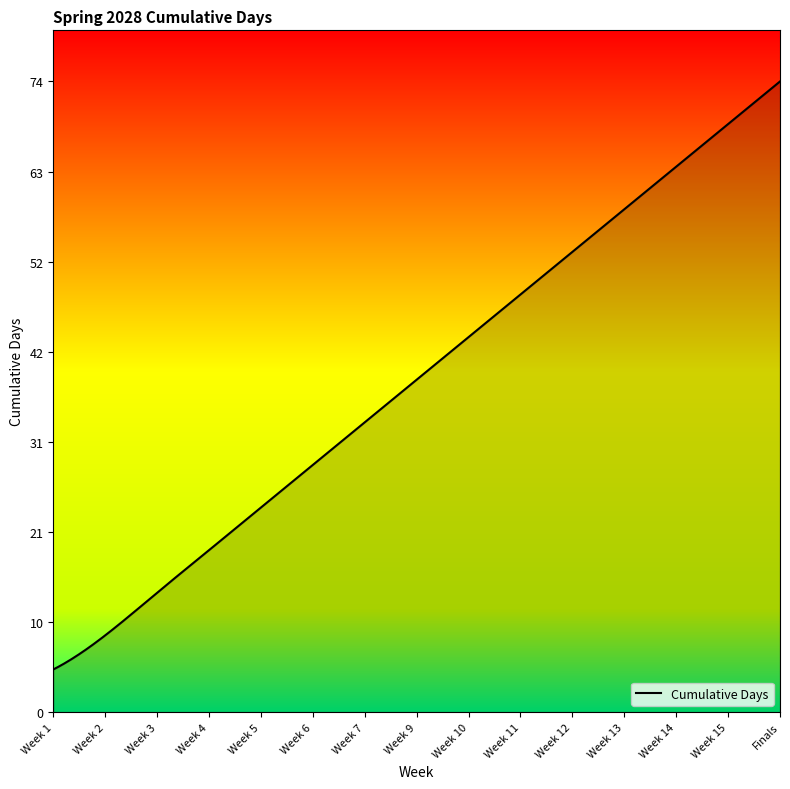

Does the chart have visible grid lines?

No